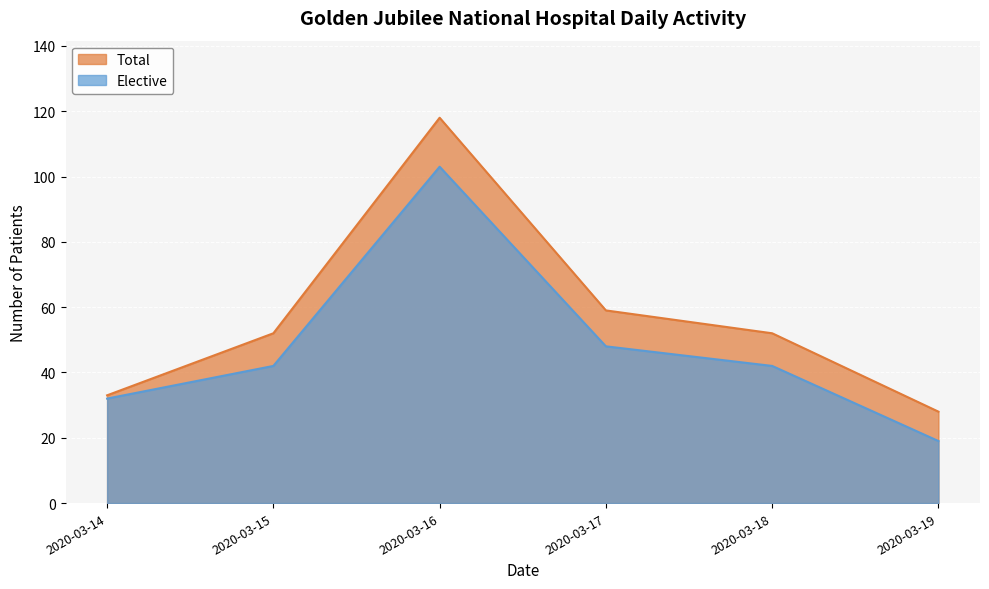

What position from the left is 2020-03-15?

2